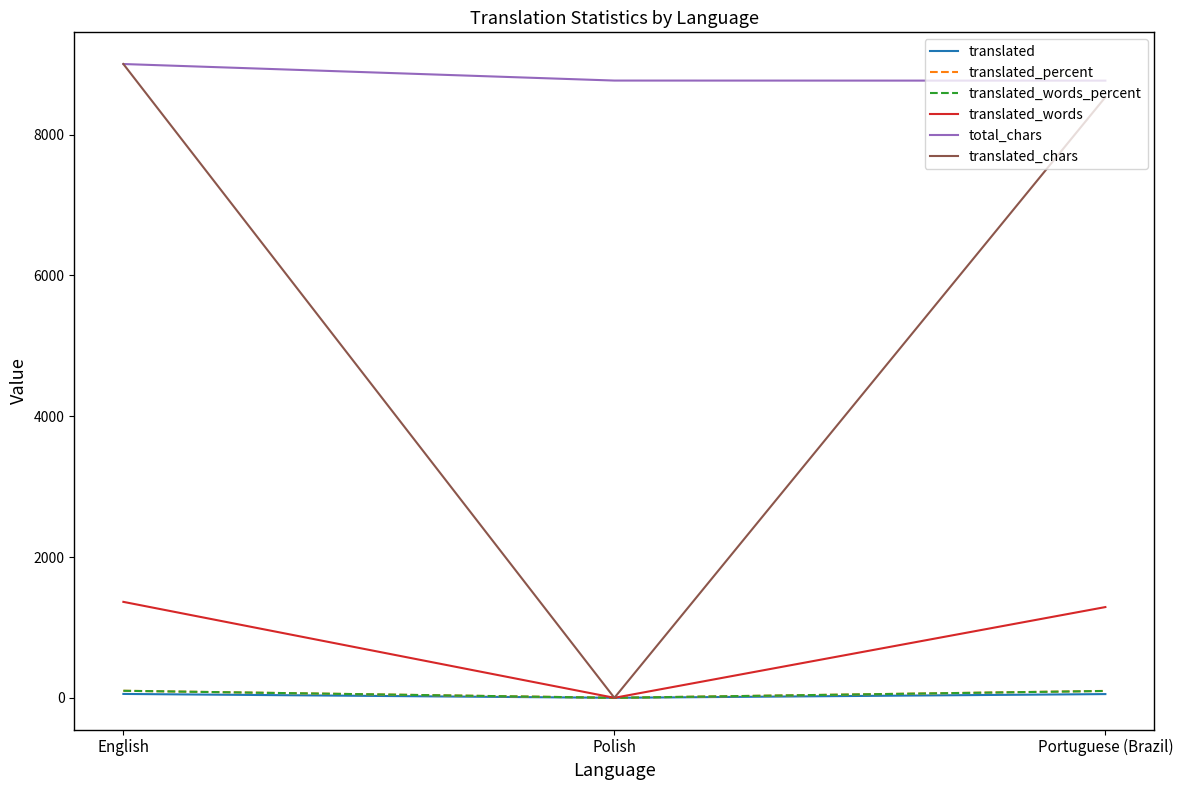

Count the number of categories in the chart.

3